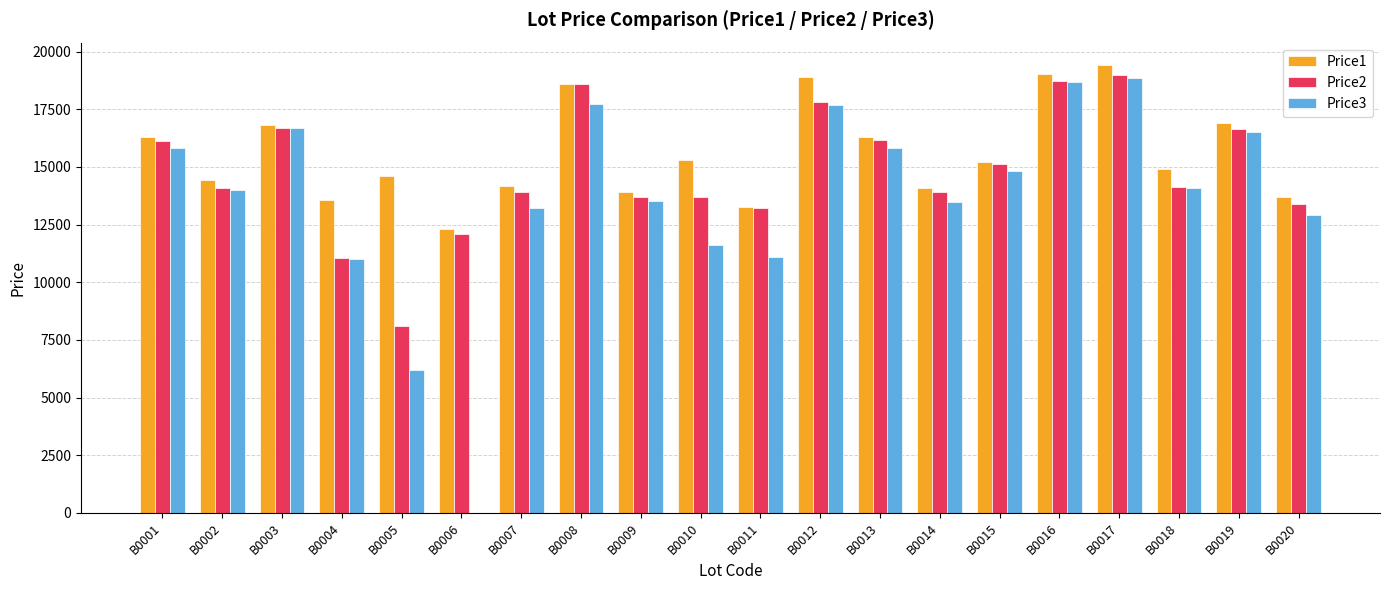

What are all the series names shown in the legend?

Price1, Price2, Price3